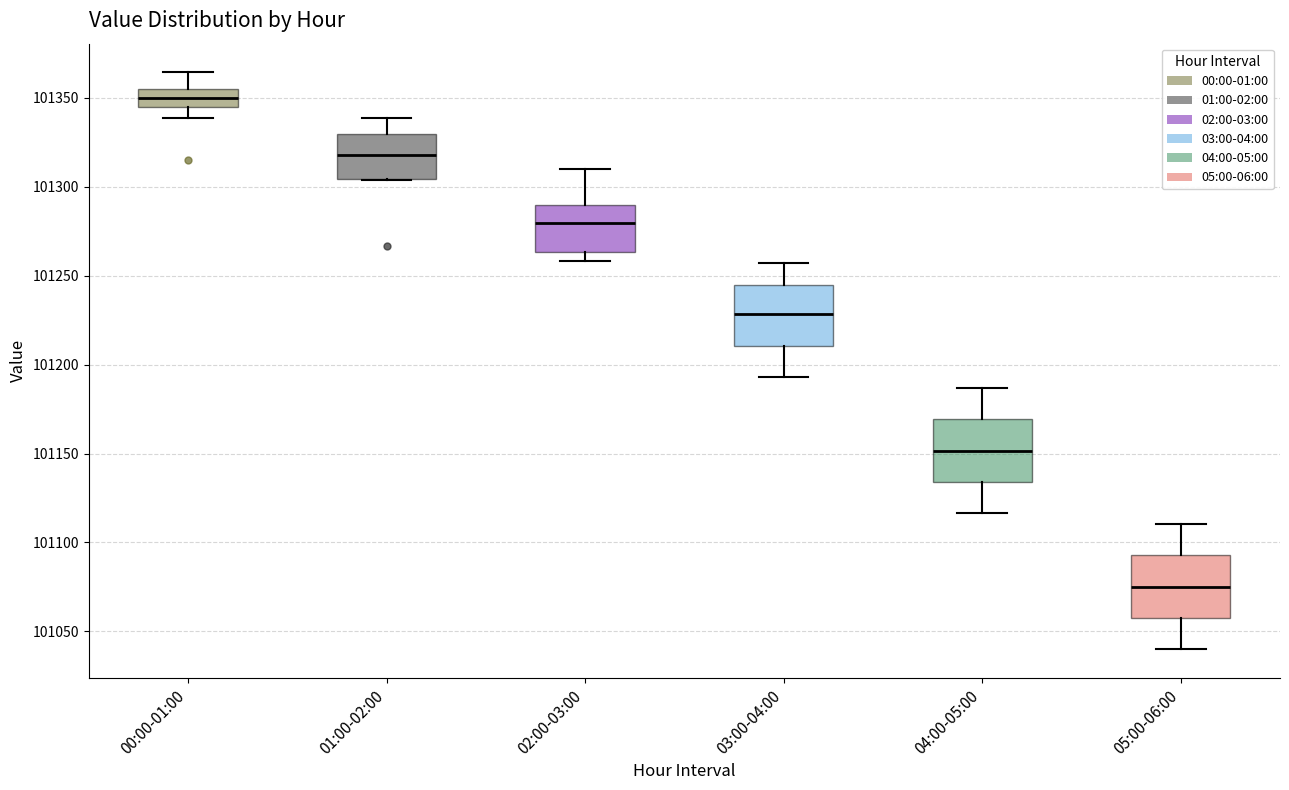

Which box's median line is the highest?

00:00-01:00